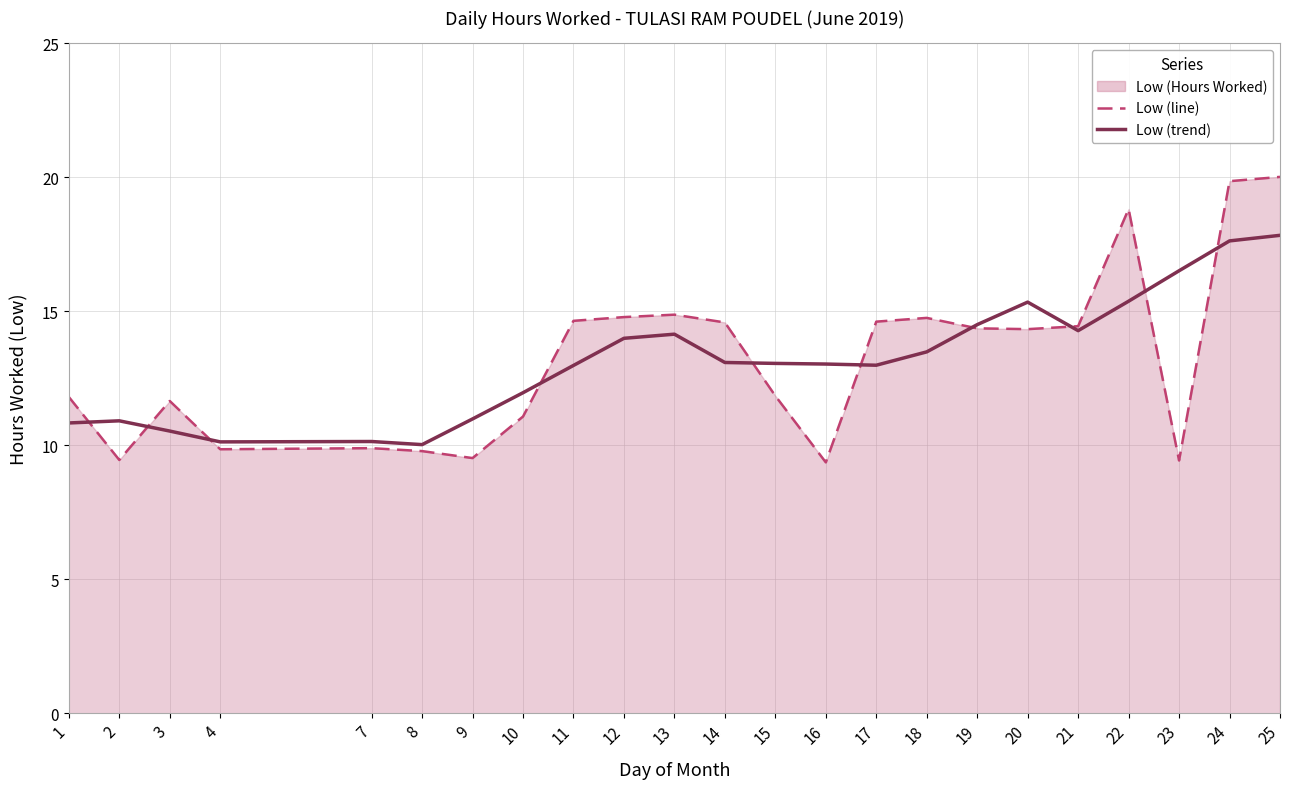

Reading left to right, list all the values displayed in this chart.

Low (Hours Worked) (line): 1=11.8	2=9.4	3=11.7	4=9.8	7=9.9	8=9.8	9=9.5	10=11.1	11=14.6	12=14.8	13=14.9	14=14.6	15=11.8	16=9.4	17=14.6	18=14.8	19=14.4	20=14.3	21=14.4	22=18.8	23=9.4	24=19.9	25=20.0
Low (Hours Worked) (trend): 1=10.8	2=10.9	3=10.5	4=10.1	7=10.1	8=10.0	9=11.0	10=12.0	11=13.0	12=14.0	13=14.1	14=13.1	15=13.1	16=13.0	17=13.0	18=13.5	19=14.5	20=15.3	21=14.3	22=15.4	23=16.5	24=17.6	25=17.8